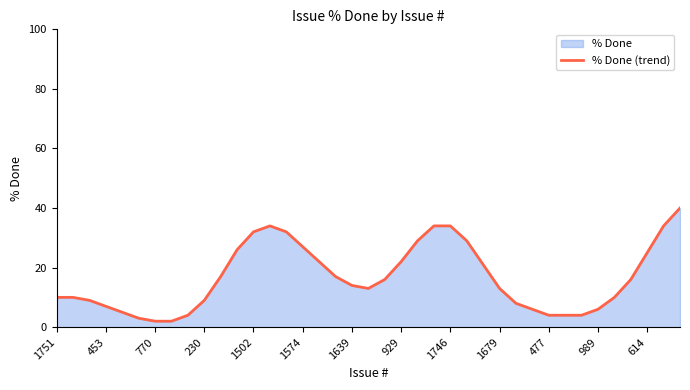

What is the greatest value displayed?

40